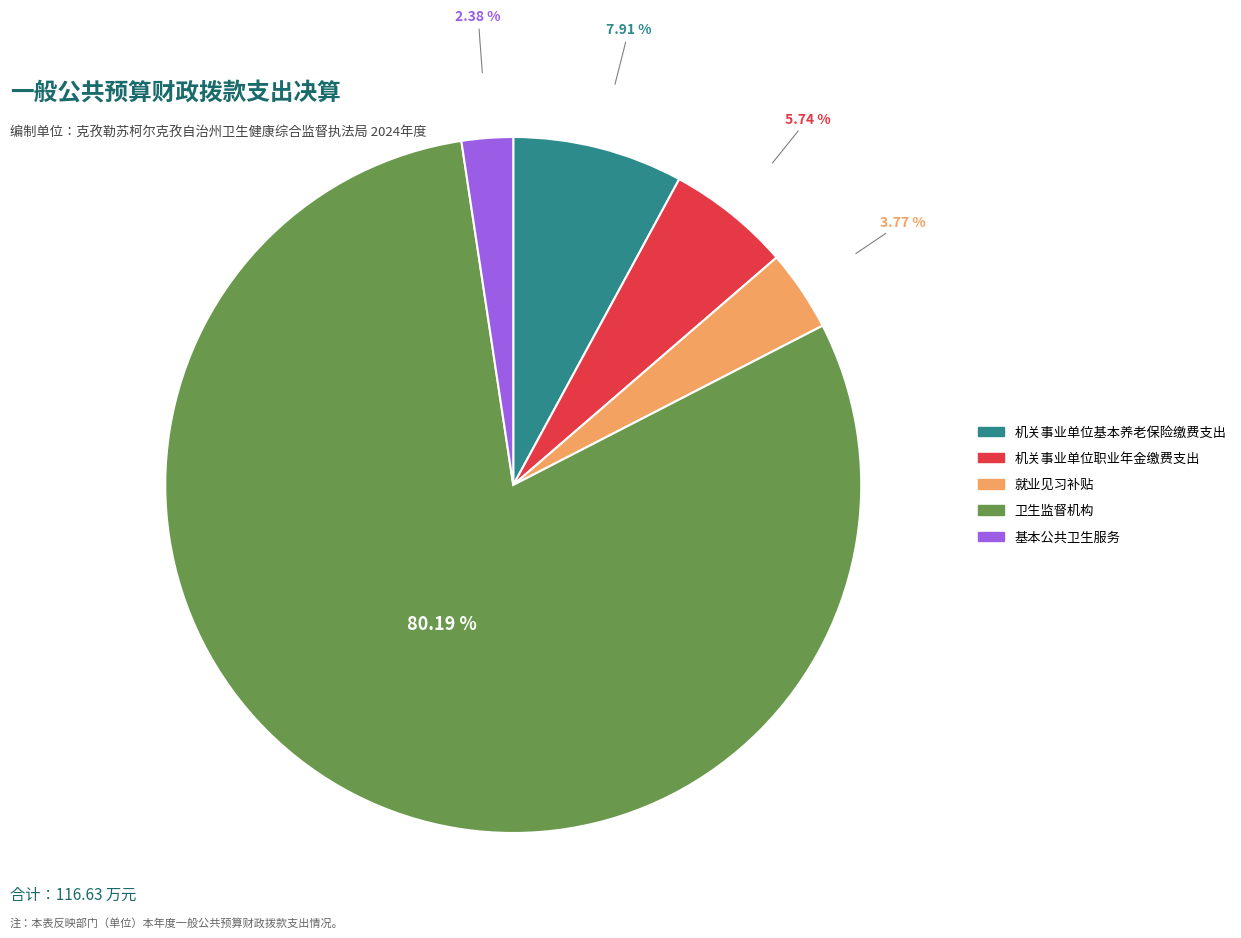

Which slice is the largest?

卫生监督机构